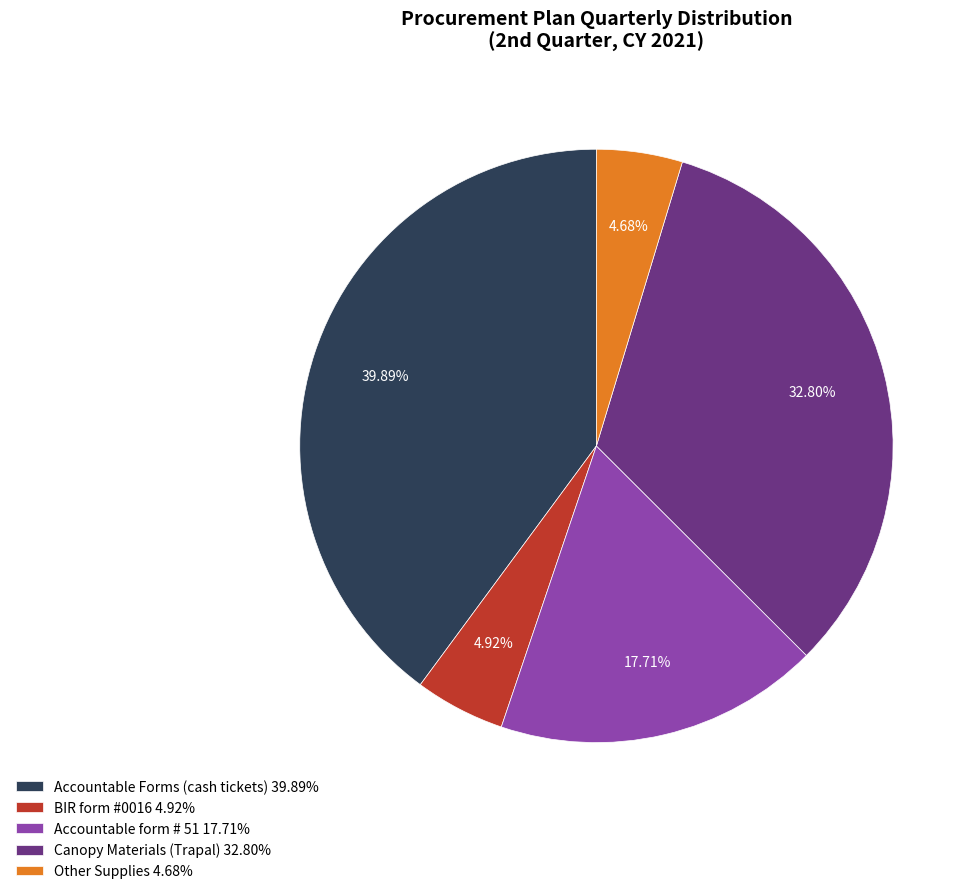

Count the number of slices in the pie.

5